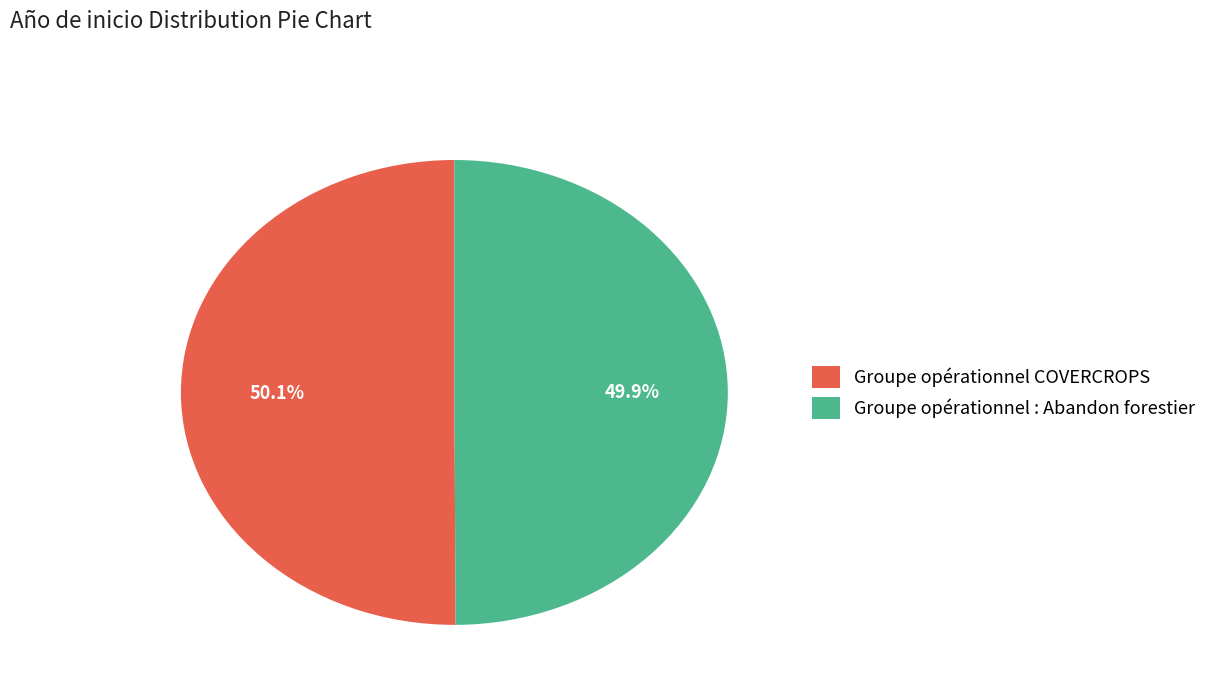

Approximately how many times larger is the value at Groupe opérationnel COVERCROPS compared to Groupe opérationnel : Abandon forestier?

1.0